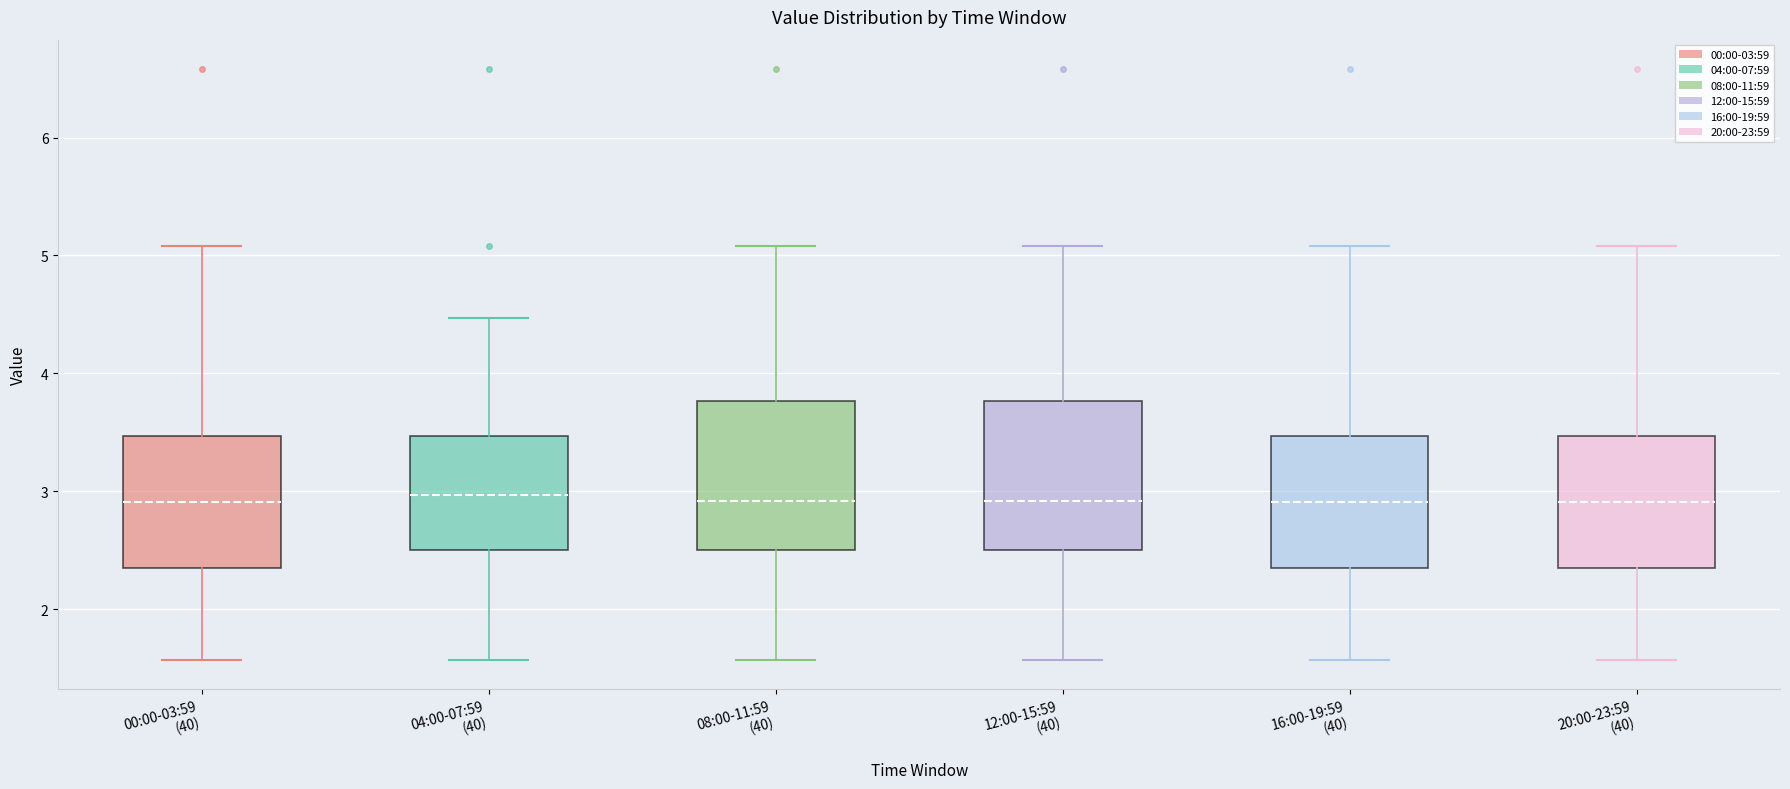

Where is the lower edge of the box for 20:00-23:59 (40) on the y-axis? The values are not printed on the chart, so give them approximately, as read against the axis.

2.3